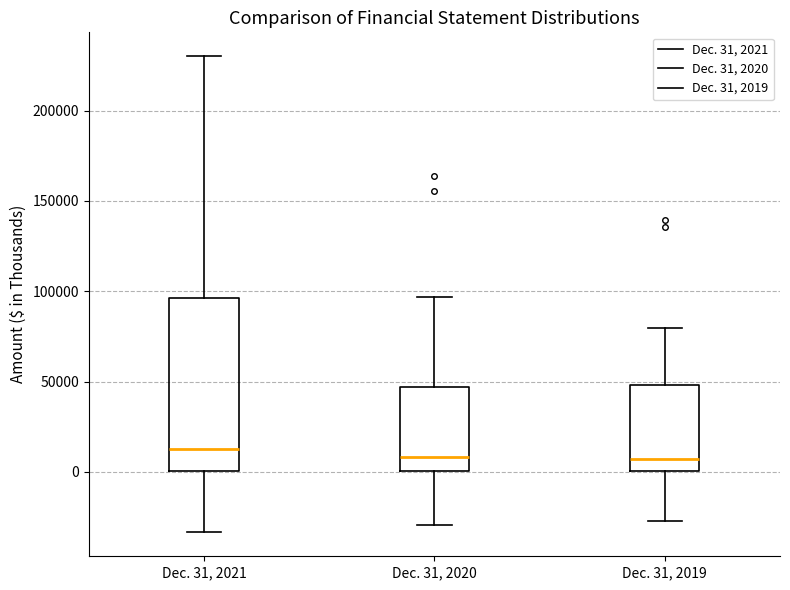

Comparing the boxes themselves (not the whiskers), which one is the tallest?

Dec. 31, 2021